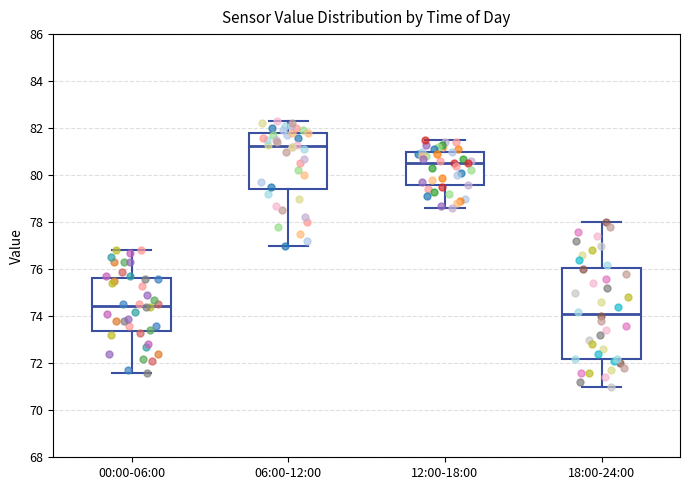

Reading left to right, transcribe this box plot: for each box, give where its median line is, the range the box spans, and where its two whiskers end, as read against the y-axis. The values are not printed on the chart, so give them approximately, as read against the axis.

00:00-06:00: median 74.4, box 73.4 to 75.6, whiskers 71.6 to 76.8
06:00-12:00: median 81.2, box 79.4 to 81.8, whiskers 77.0 to 82.4
12:00-18:00: median 80.6, box 79.6 to 81.0, whiskers 78.6 to 81.6
18:00-24:00: median 74.2, box 72.2 to 76.0, whiskers 71.0 to 78.0